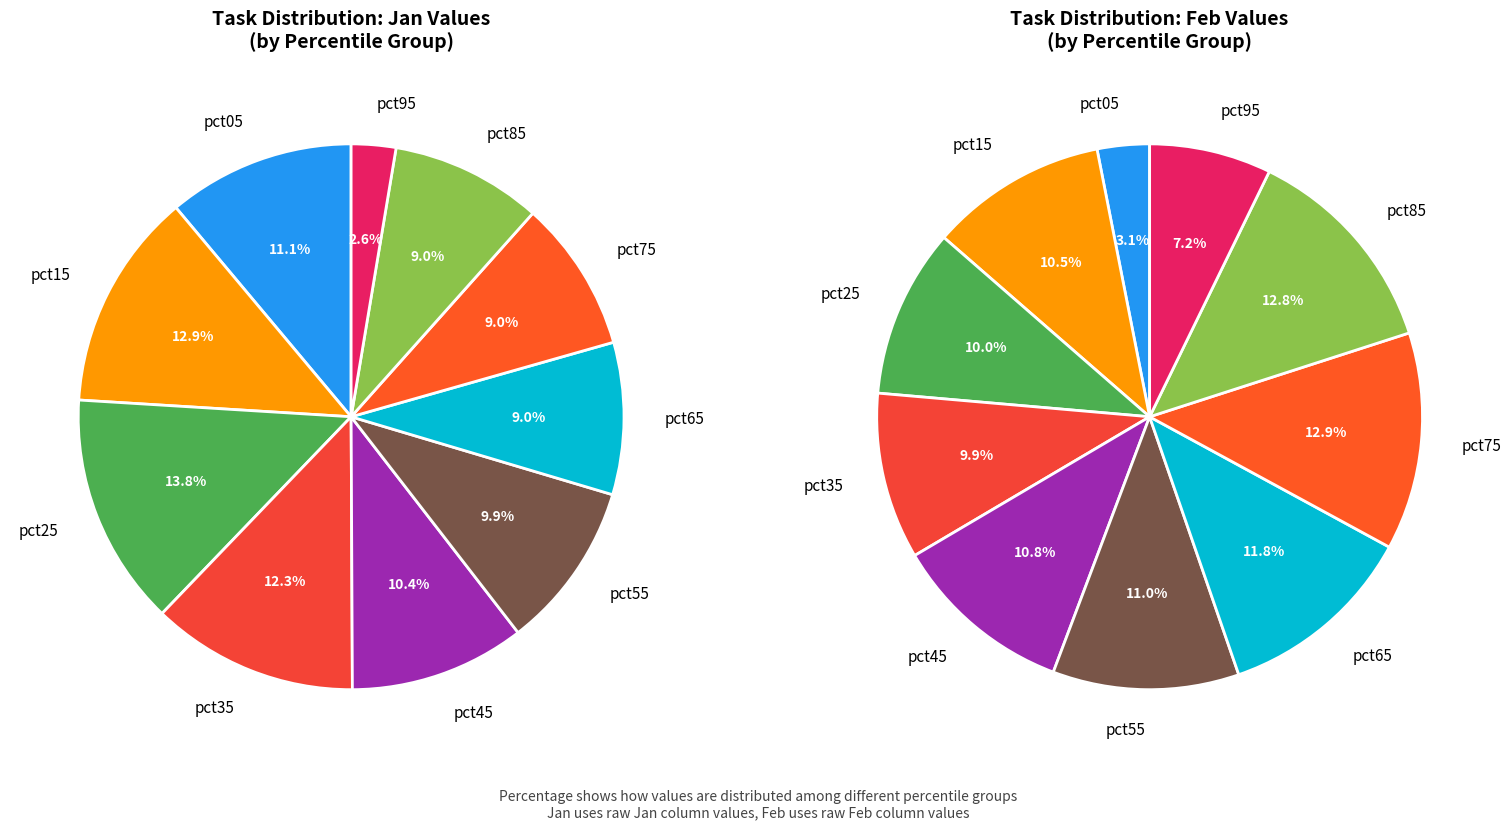

Which category has the smallest portion of the pie?

pct95